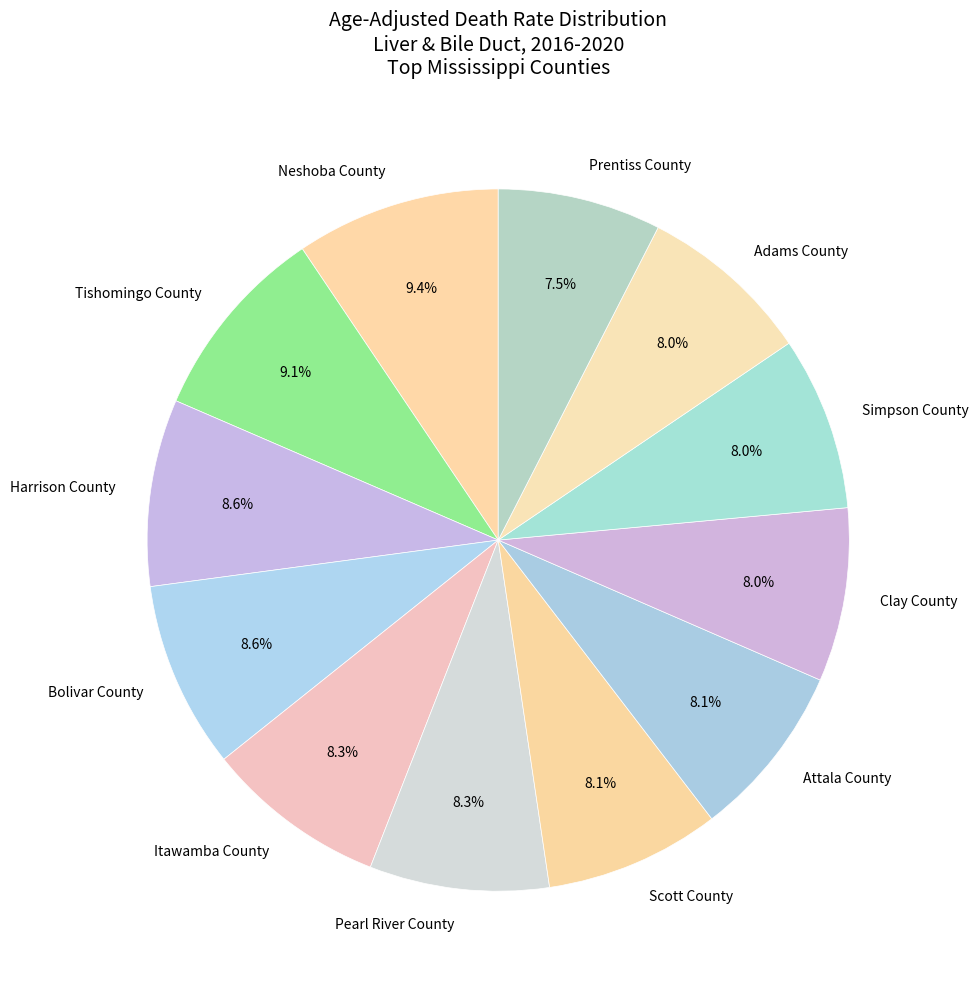

What percentage is NOT represented by Pearl River County?

91.7%